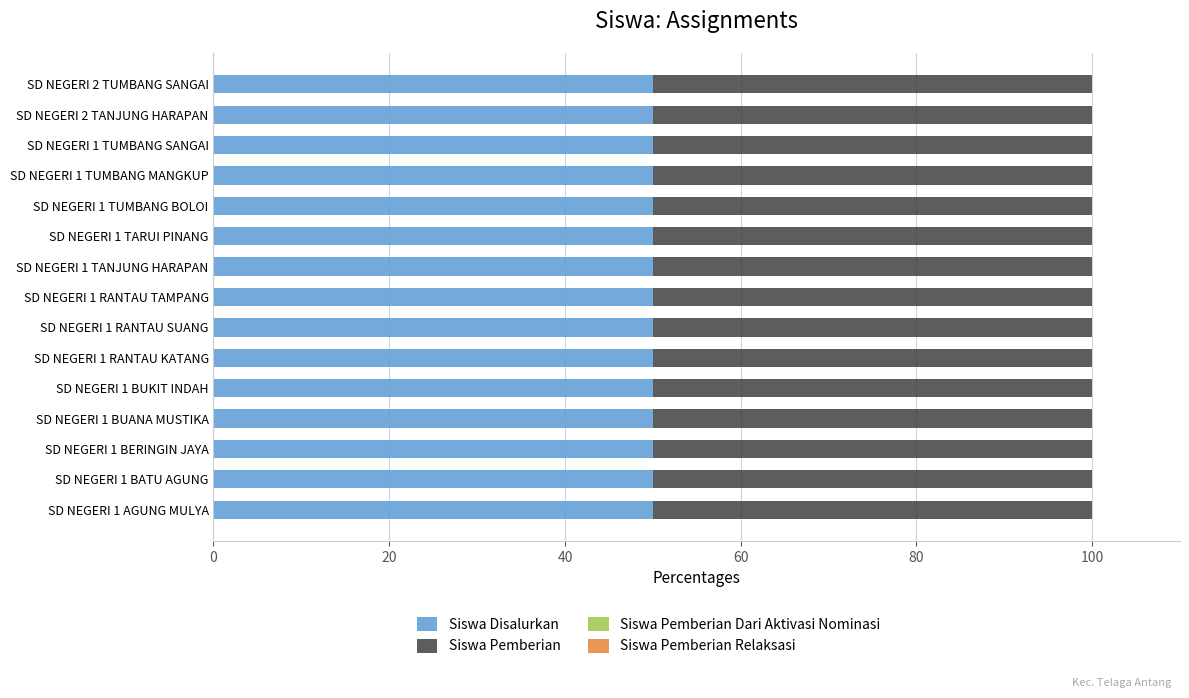

Reading left to right, what are all the values shown in this chart?

Siswa Disalurkan: 5	5	2	6	4	4	1	2	2	5	1	1	3	1	2
Siswa Pemberian: 5	5	2	6	4	4	1	2	2	5	1	1	3	1	2
Siswa Pemberian Dari Aktivasi Nominasi: 0	0	0	0	0	0	0	0	0	0	0	0	0	0	0
Siswa Pemberian Relaksasi: 0	0	0	0	0	0	0	0	0	0	0	0	0	0	0